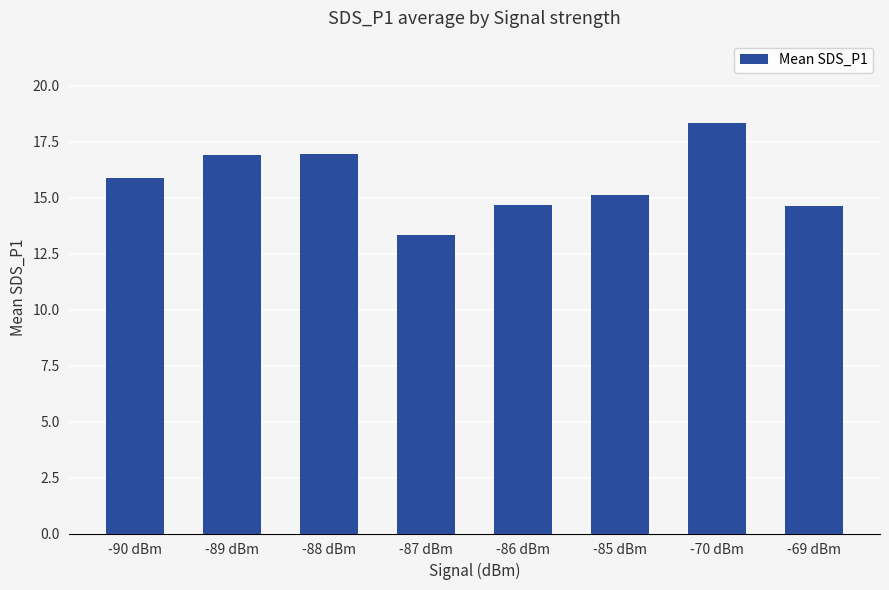

Which category has the lowest value across all series?

-87 dBm